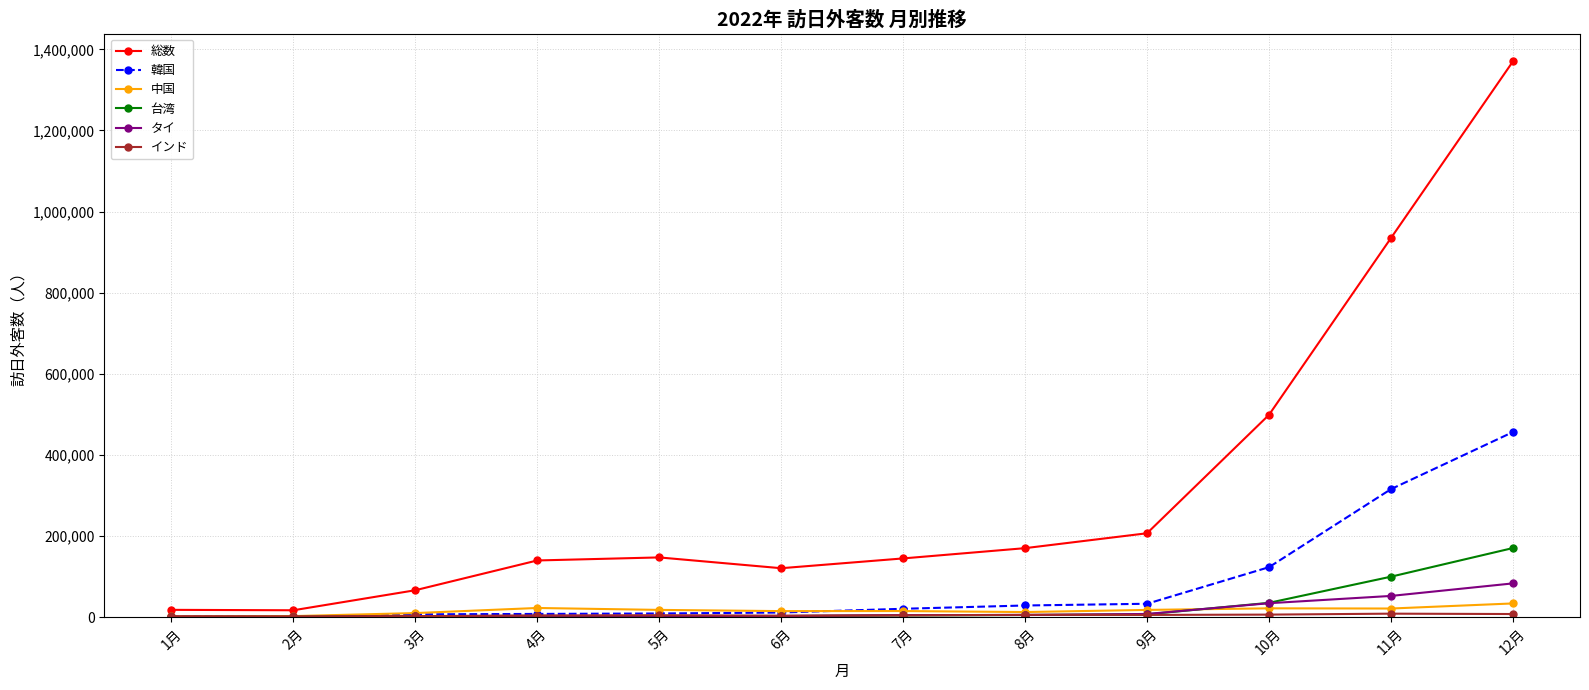

What is the difference between the 韓国 values at 9月 and 10月?

90195